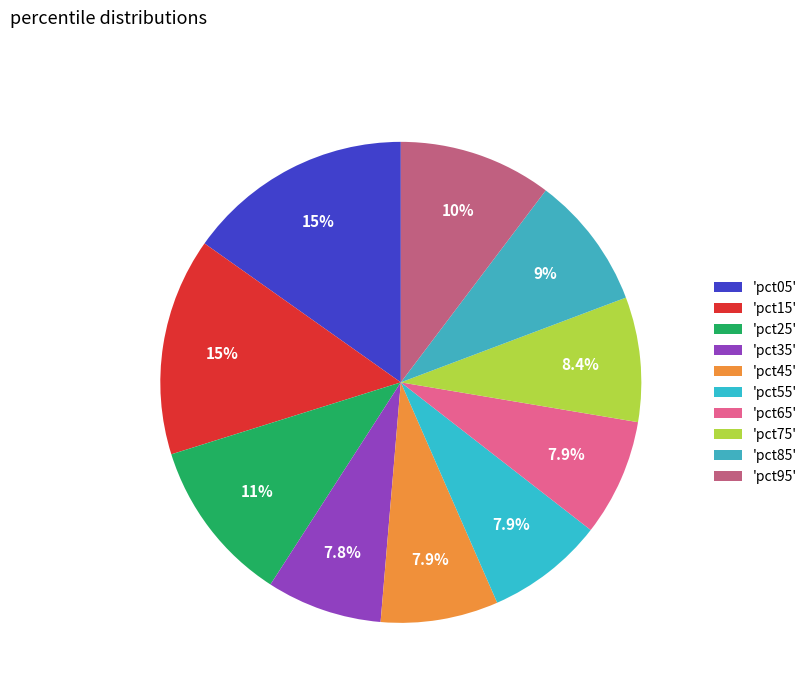

What is the largest slice in the pie chart?

'pct05'